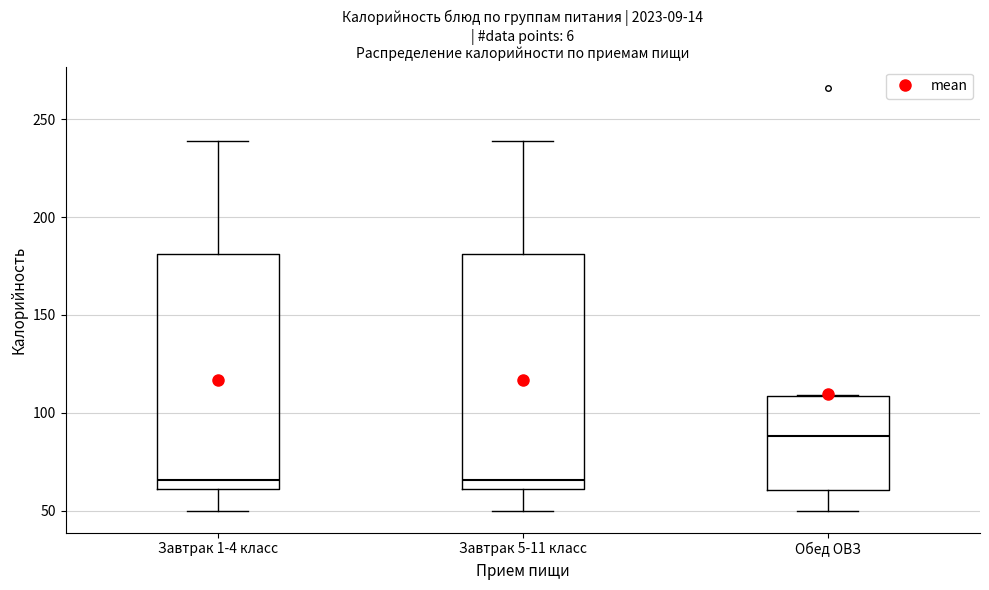

Where does the lower whisker of the box for Завтрак 1-4 класс end on the y-axis? The values are not printed on the chart, so give them approximately, as read against the axis.

50